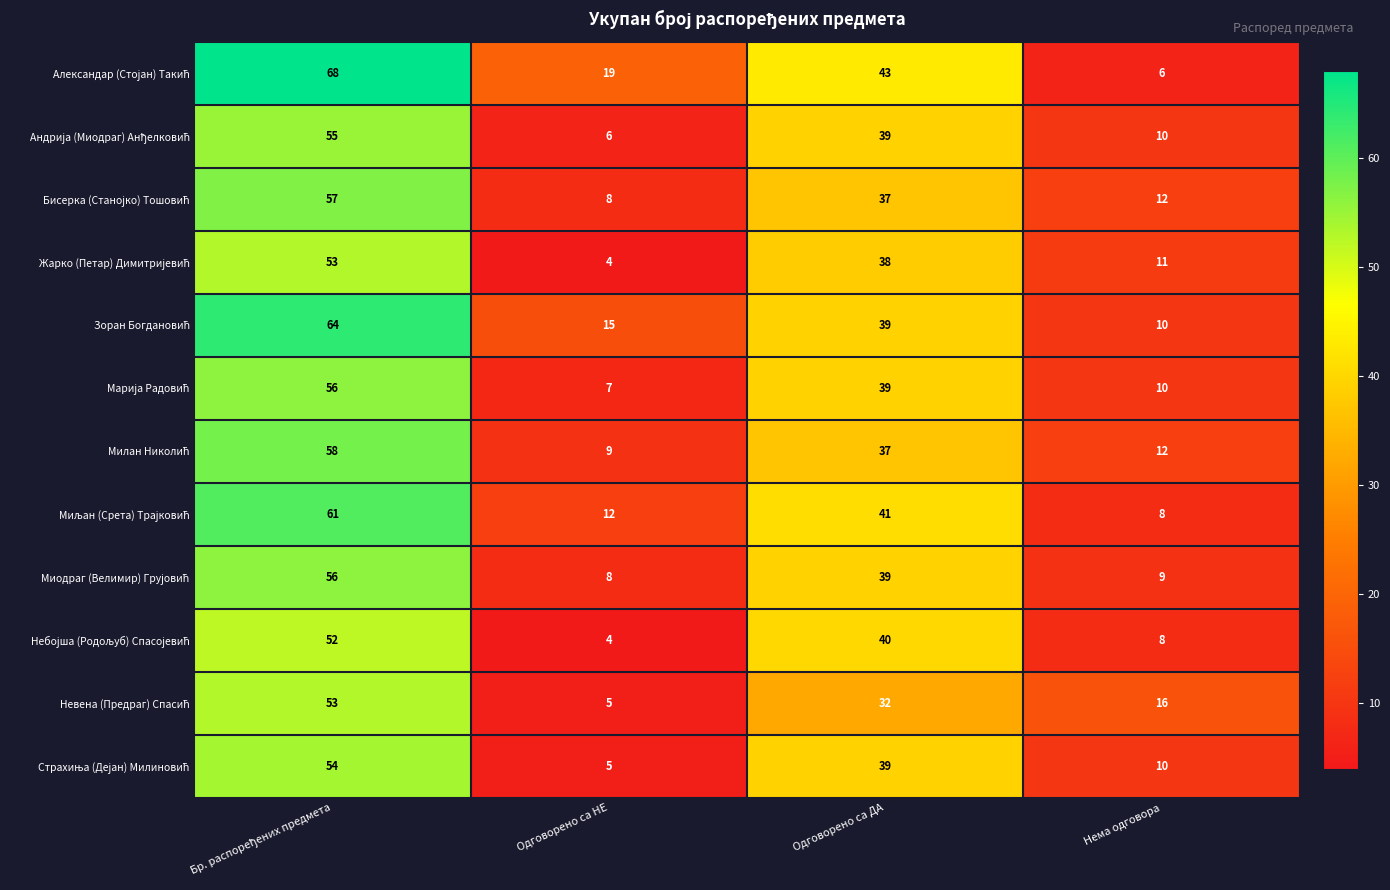

At how many categories does at least one series exceed 44?

1